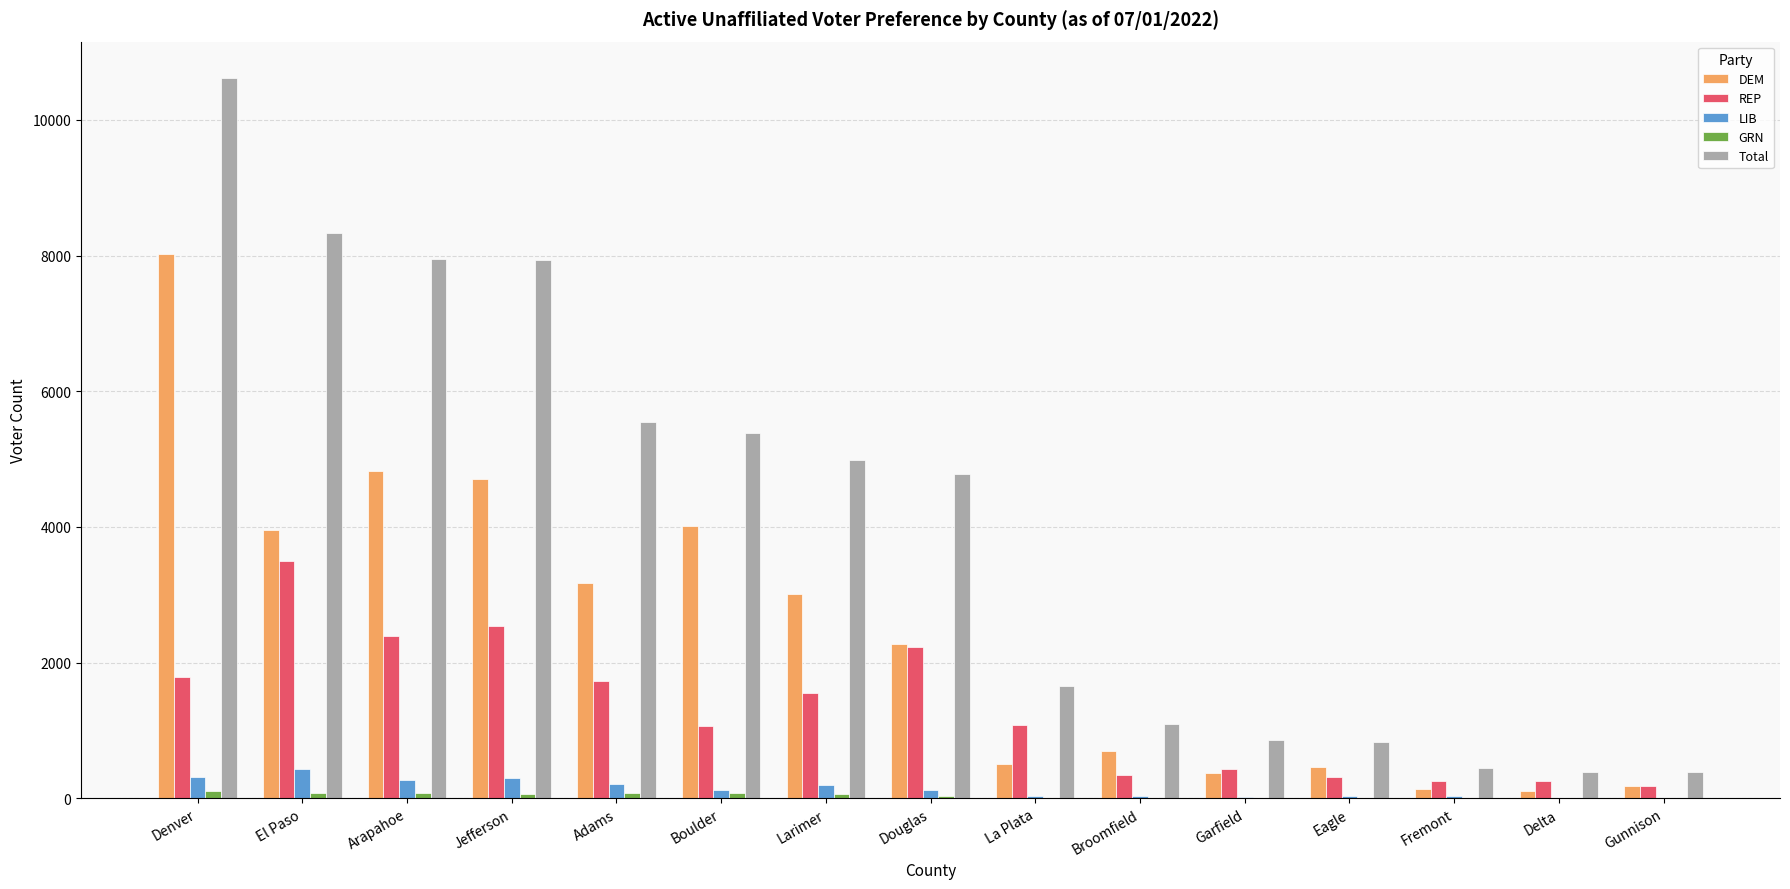

What is the sum of all LIB values?

2080